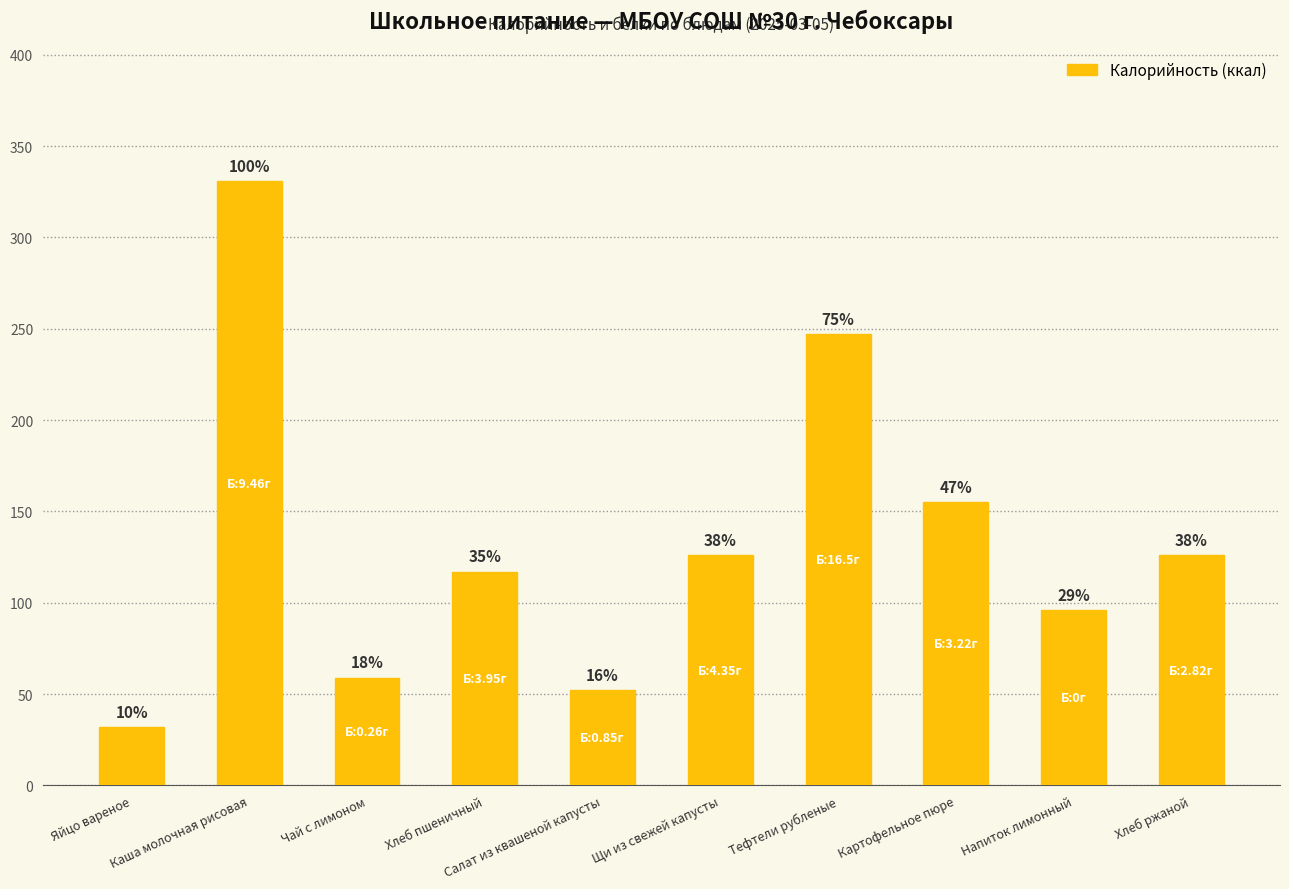

Does the chart contain any negative values?

No